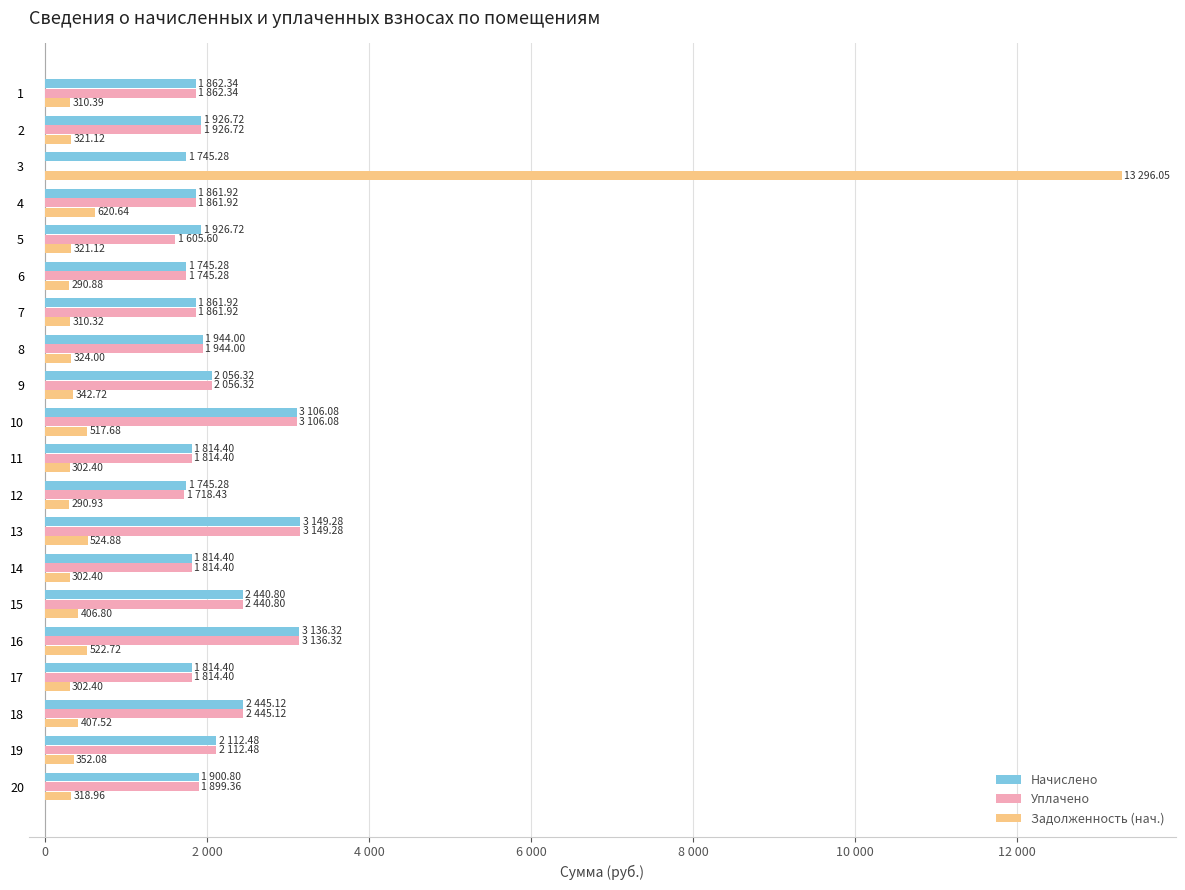

What are all the series names shown in the legend?

Начислено, Уплачено, Задолженность (нач.)